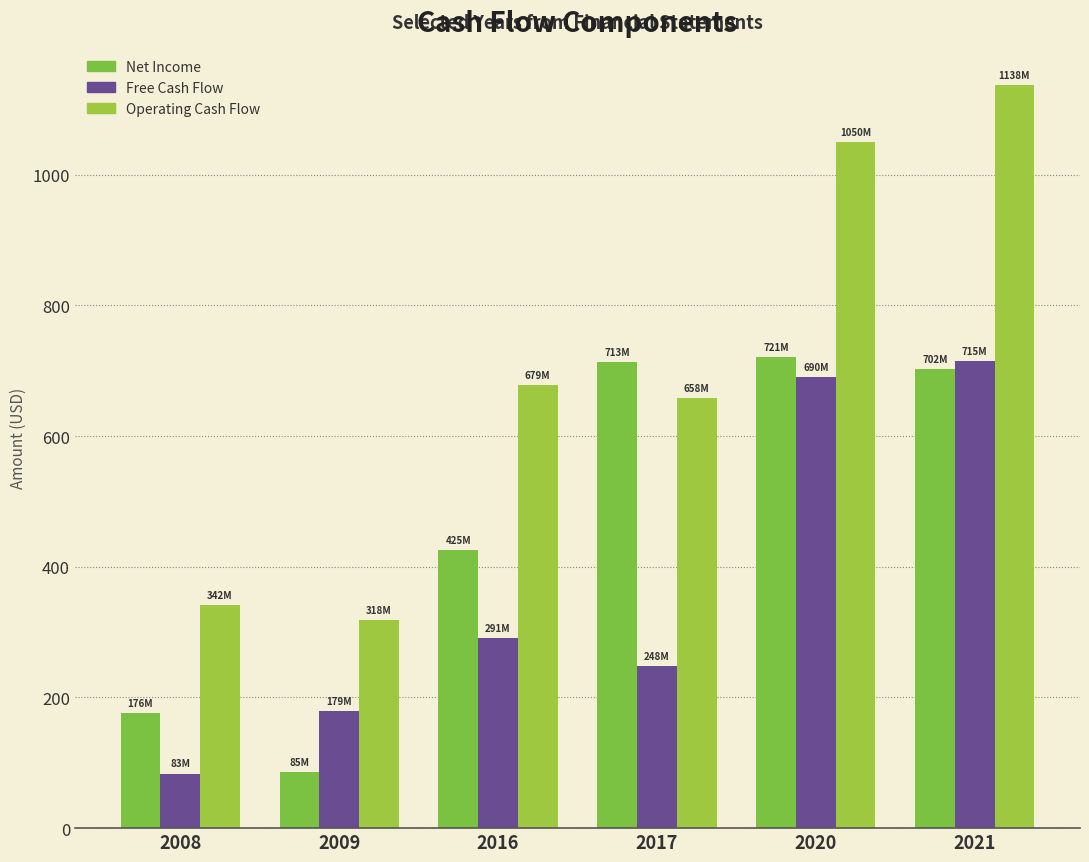

Count the number of categories in the chart.

6